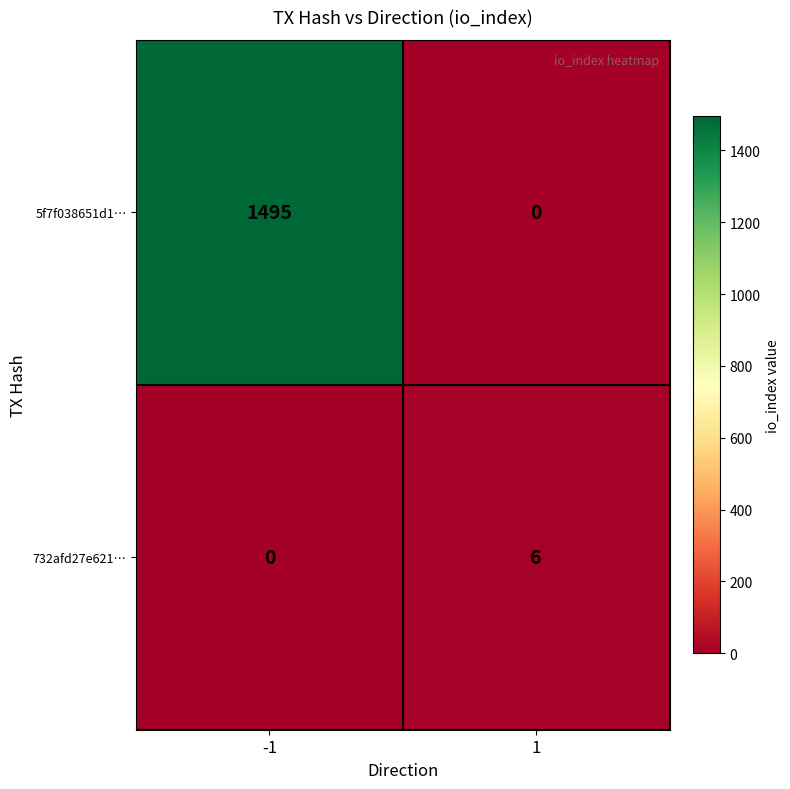

What is the maximum value shown in the chart?

1495